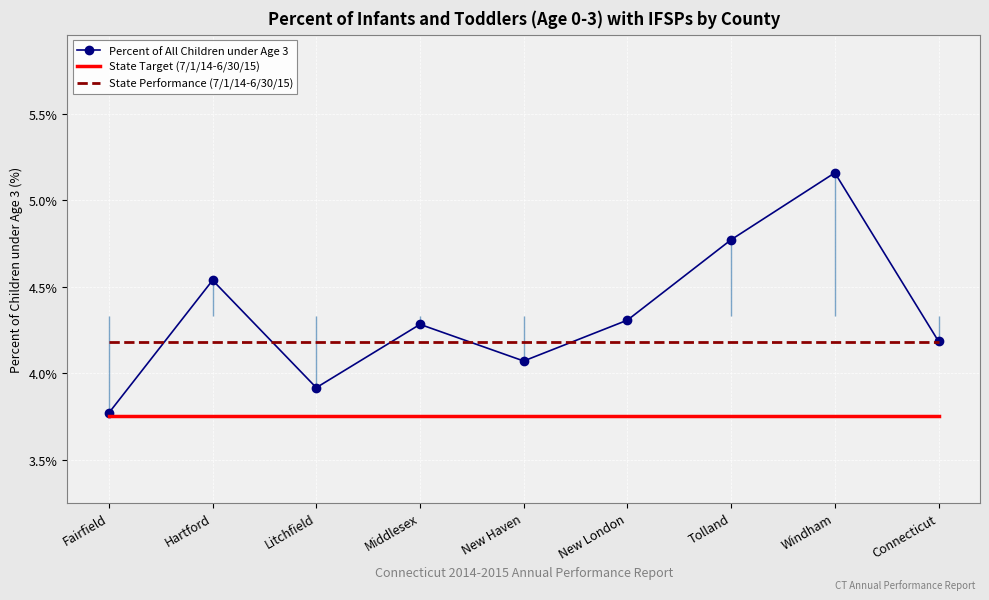

What is the label of the 2nd point from the left?

Hartford